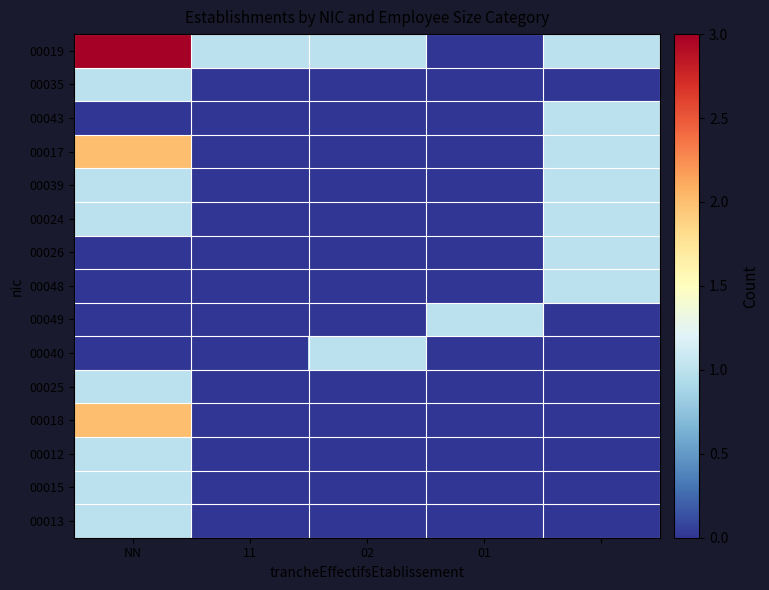

Rank the series by their maximum value, from lowest to highest.

00035, 00043, 00039, 00024, 00026, 00048, 00049, 00040, 00025, 00012, 00015, 00013, 00017, 00018, 00019